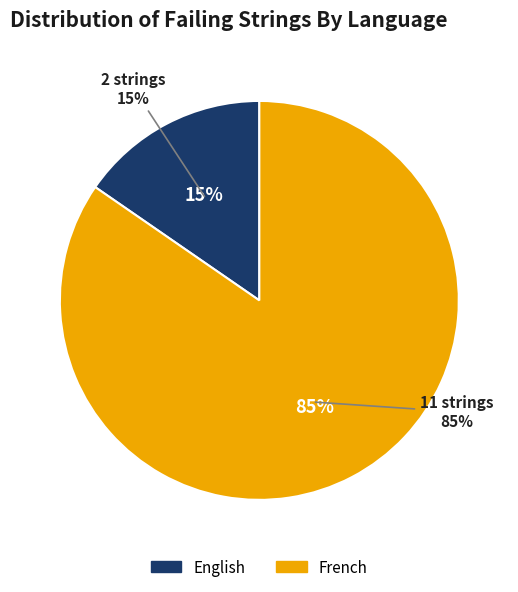

To the nearest percent, what is the difference between the English and French slice percentages?

69%